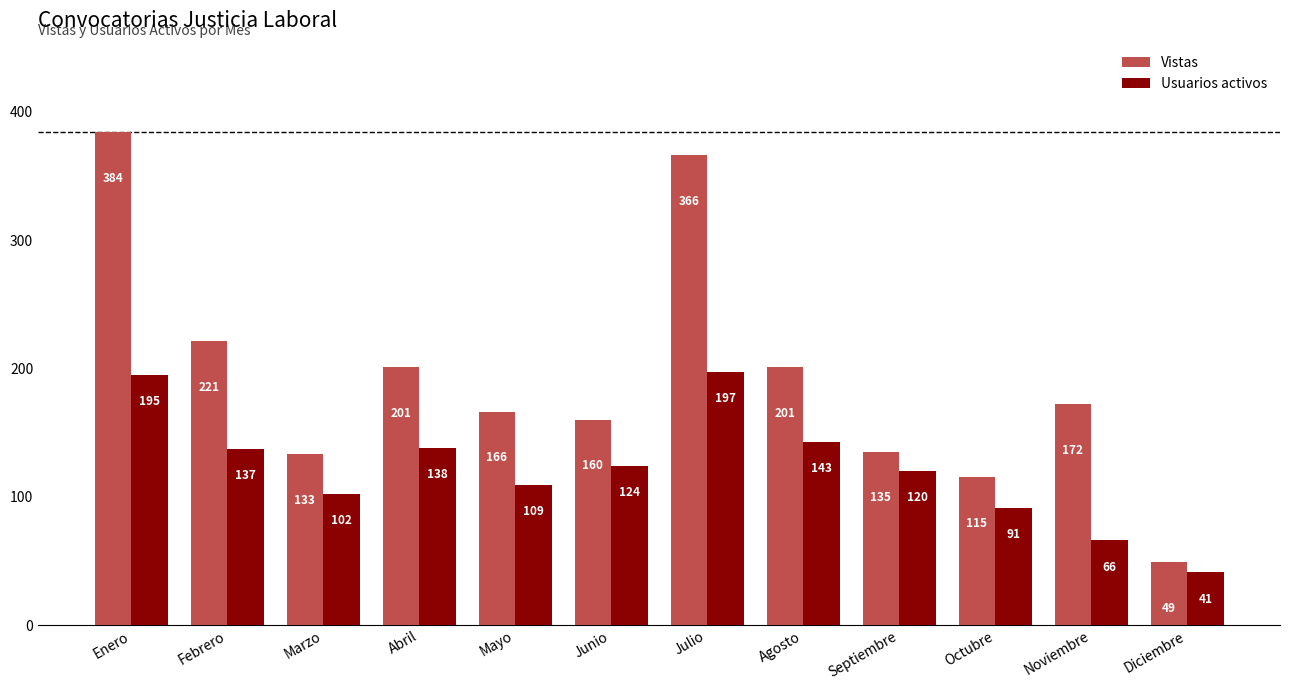

The value of Vistas at Noviembre is 172. True or false?

True